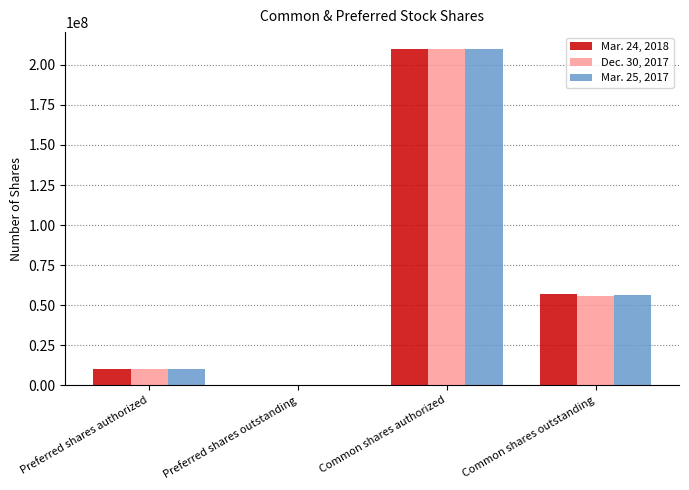

Reading left to right, extract all data points from this chart.

Mar. 24, 2018: Preferred shares authorized=10000000	Preferred shares outstanding=0	Common shares authorized=210000000	Common shares outstanding=57097000
Dec. 30, 2017: Preferred shares authorized=10000000	Preferred shares outstanding=0	Common shares authorized=210000000	Common shares outstanding=55767000
Mar. 25, 2017: Preferred shares authorized=10000000	Preferred shares outstanding=0	Common shares authorized=210000000	Common shares outstanding=56290000